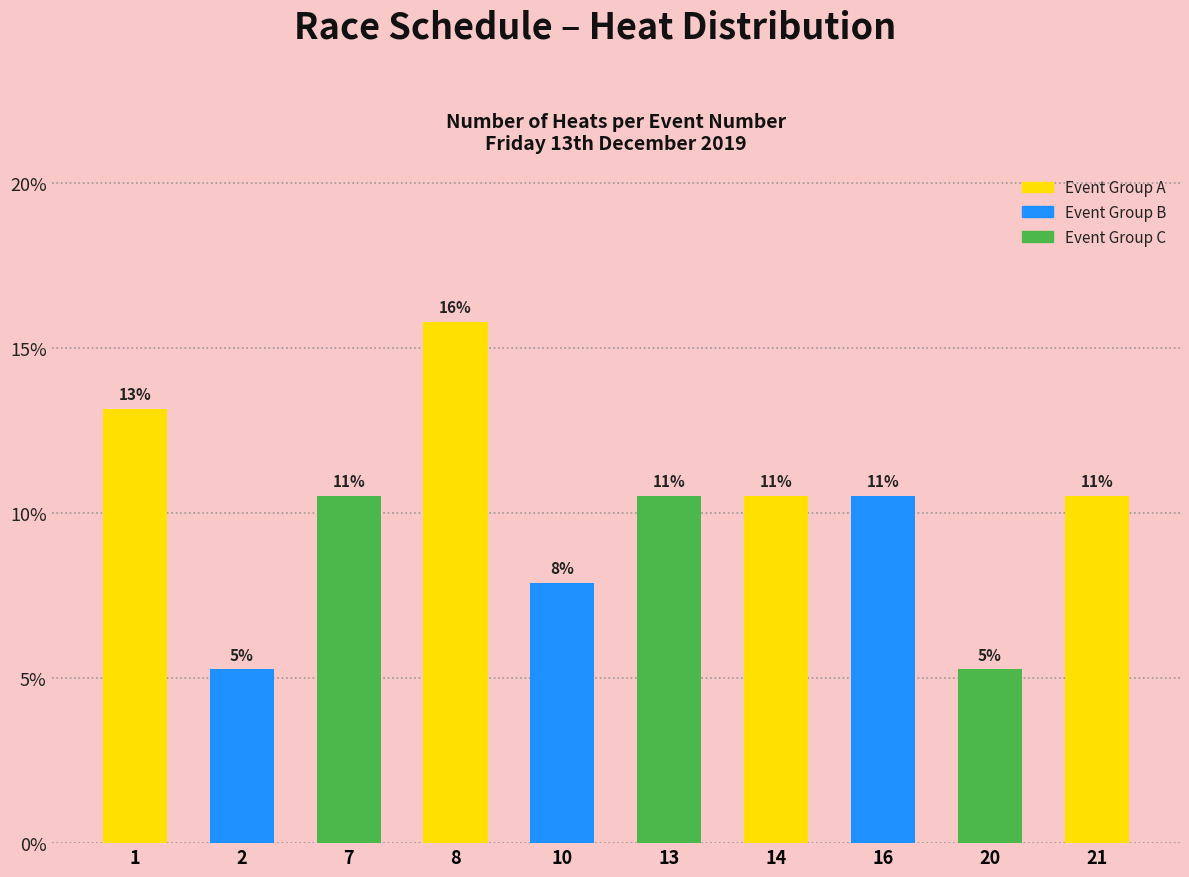

Are the bars horizontal?

No